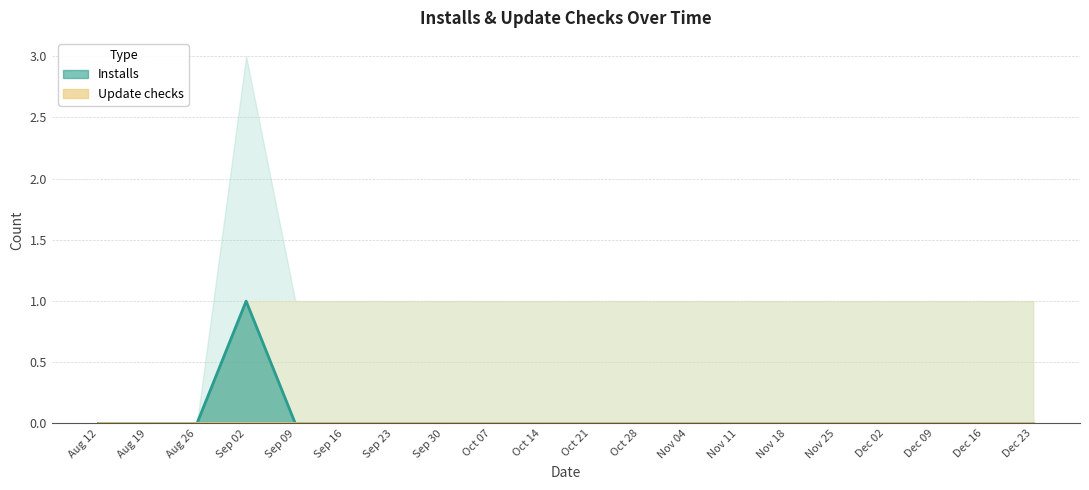

What is the difference between the maximum and minimum values?

1